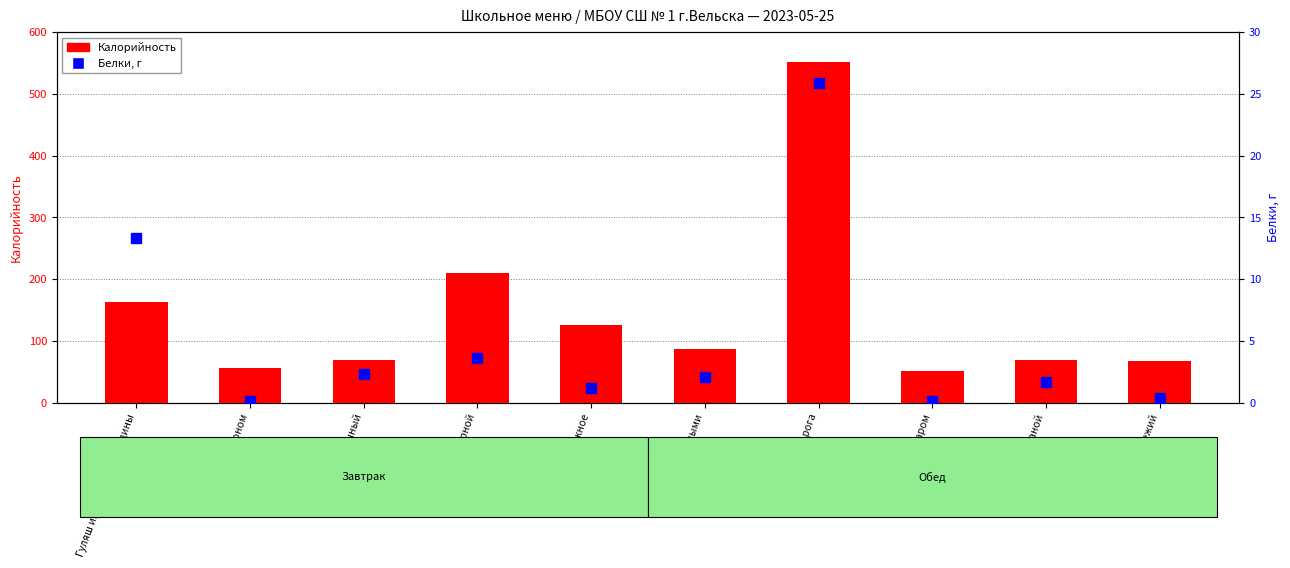

What is the average value of the Калорийность series?

145.2